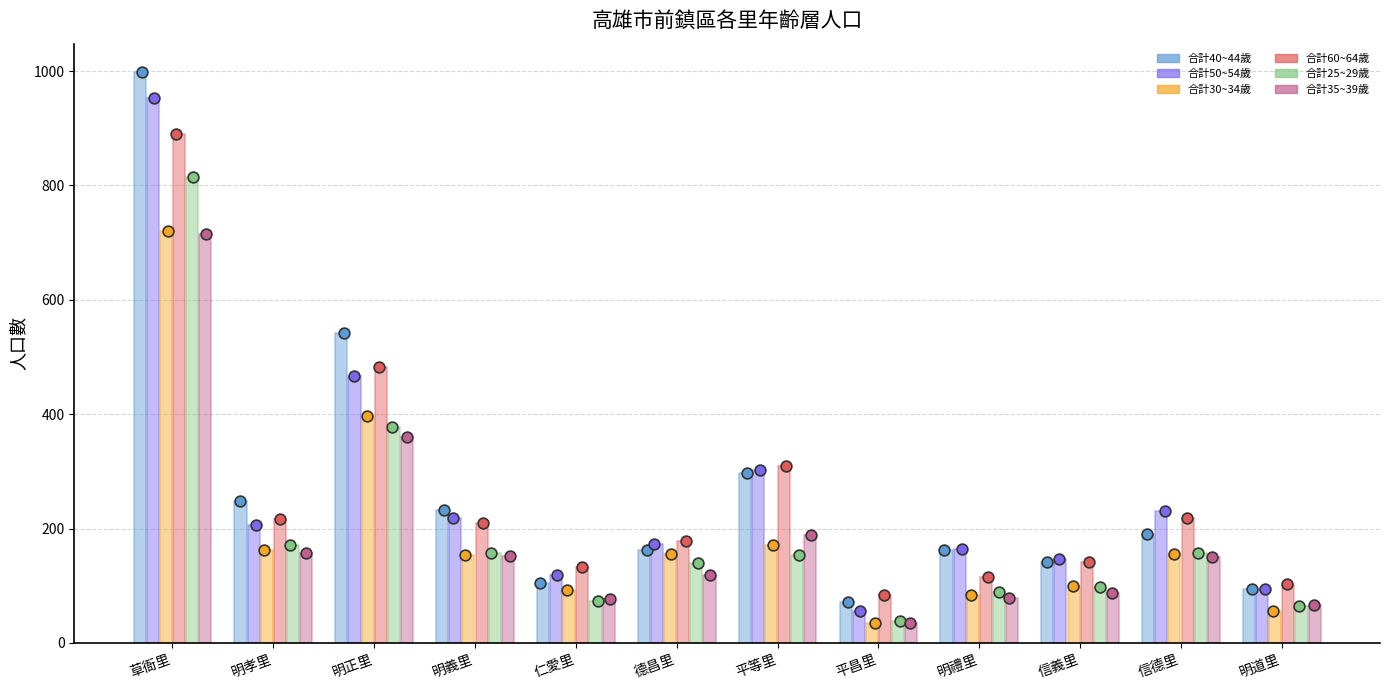

Is the value of 合計40~44歲 at 明正里 greater than the value of 合計60~64歲 at 仁愛里?

Yes